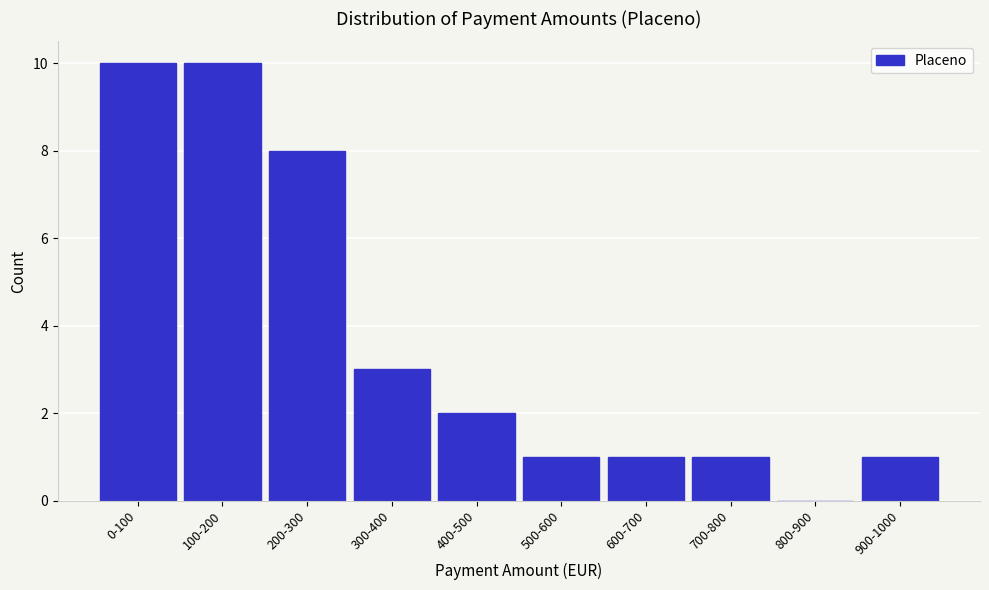

Reading left to right, transcribe all the data shown in this chart.

0-100=10	100-200=10	200-300=8	300-400=3	400-500=2	500-600=1	600-700=1	700-800=1	800-900=0	900-1000=1